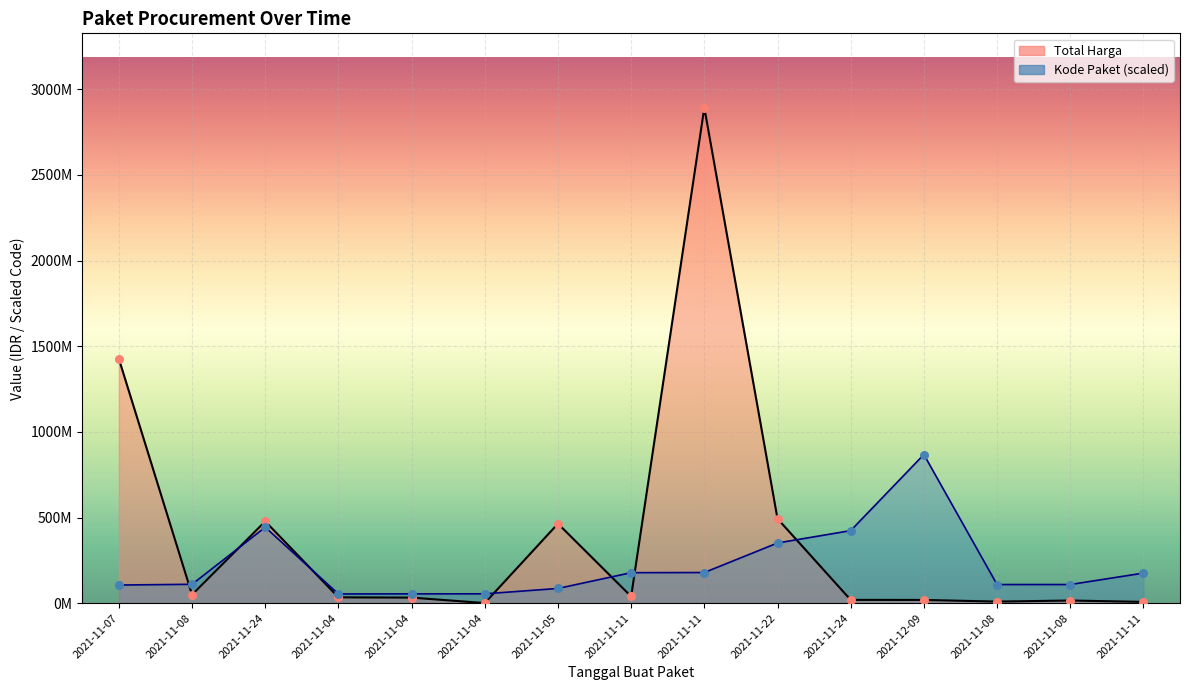

Is the value of Kode Paket scaled (line) at 2021-11-24 greater than the value of Total Harga (line) at 2021-11-08?

Yes